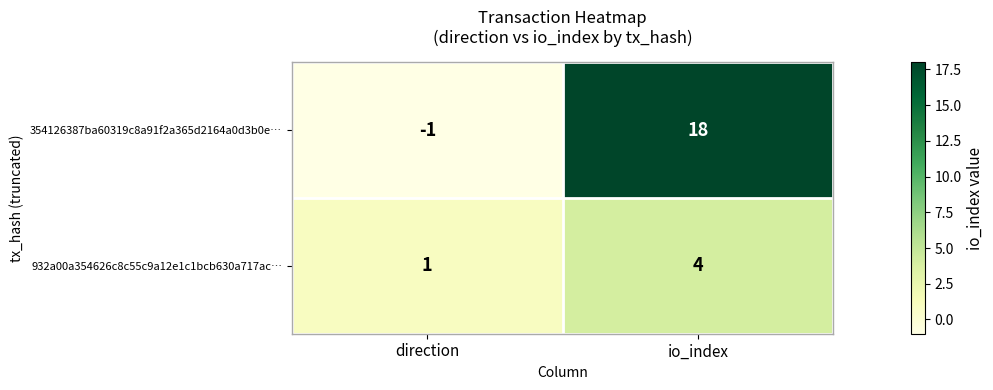

Reading right to left, transcribe all the data shown in this chart.

354126387ba60319c8a91f2a365d2164a0d3b0e…: 18	-1
932a00a354626c8c55c9a12e1c1bcb630a717ac…: 4	1